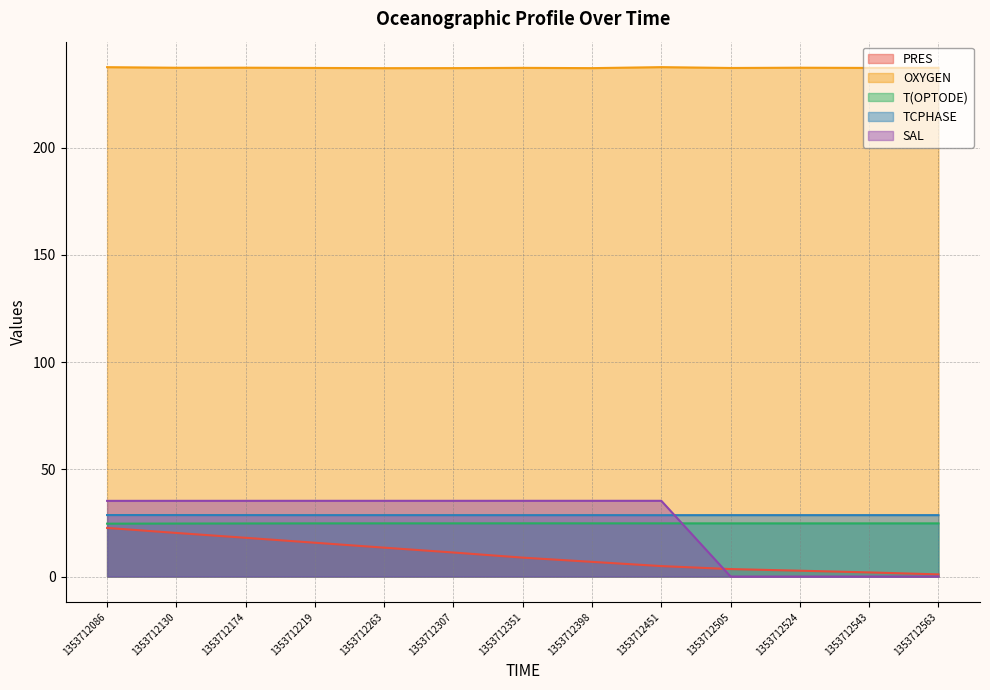

What is the sum of the OXYGEN values at 1353712219 and 1353712524?

474.4